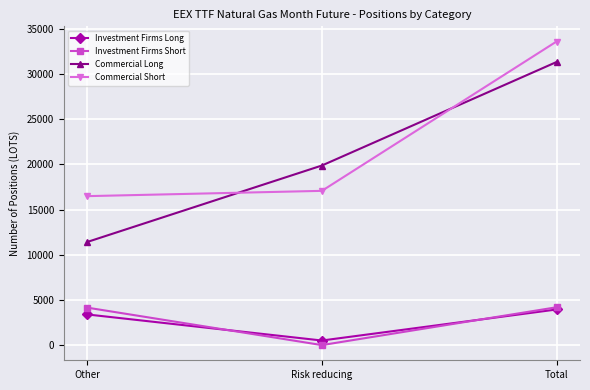

At how many categories does at least one series exceed 13423?

3